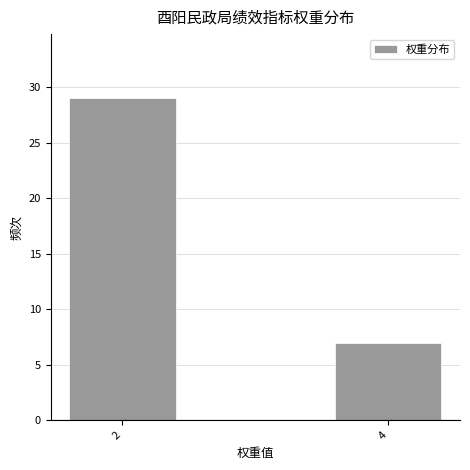

Reading right to left, transcribe all the data shown in this chart.

7	29